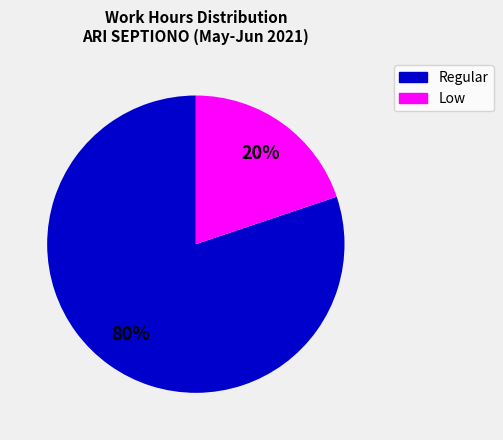

Is there a majority slice in this chart?

Yes